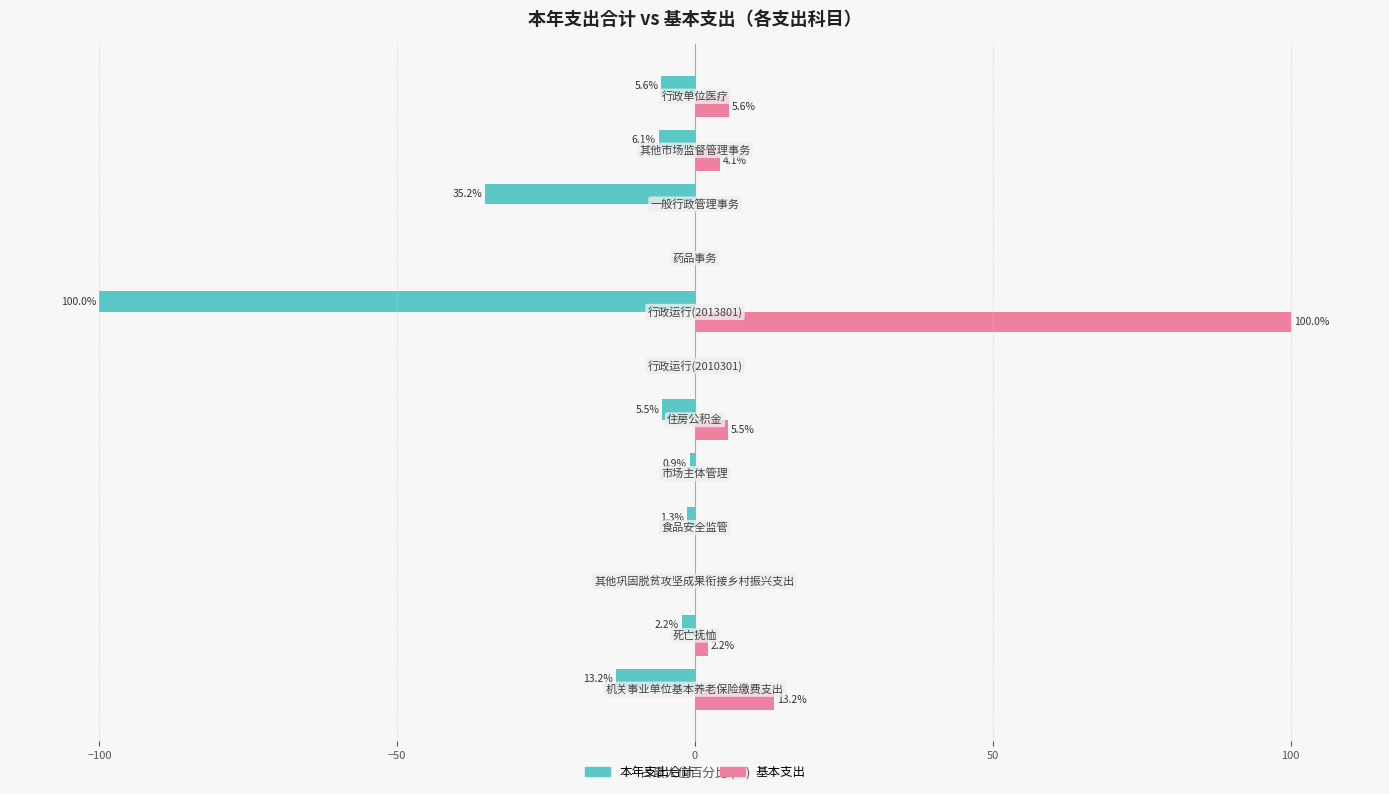

Which series has the largest total across all categories?

基本支出